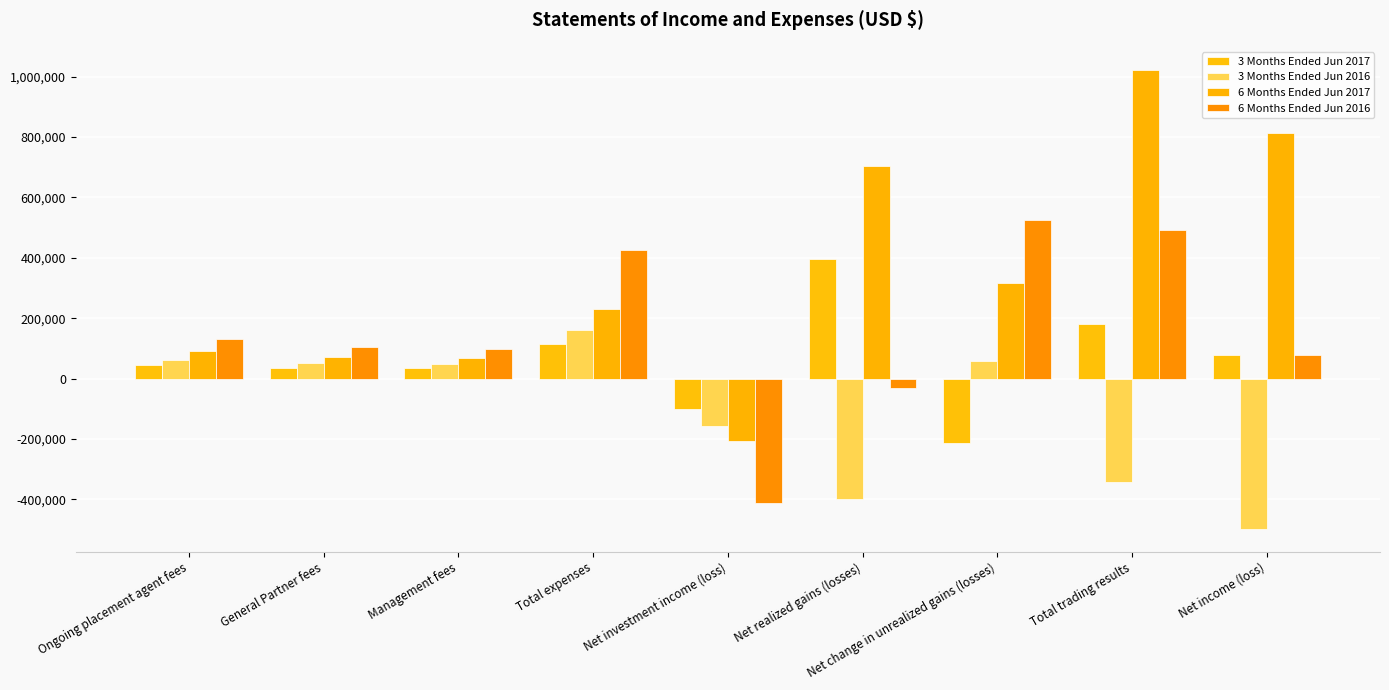

Reading right to left, list all the values displayed in this chart.

3 Months Ended Jun 2017: 79140	180998	-213622	394620	-101858	114216	33593	35832	44791
3 Months Ended Jun 2016: -498027	-341705	56678	-398383	-156322	161060	47370	50529	63161
6 Months Ended Jun 2017: 815046	1023117	318090	705027	-208071	229511	67503	72003	90005
6 Months Ended Jun 2016: 79002	492045	524886	-32841	-413043	424838	97272	103758	129697